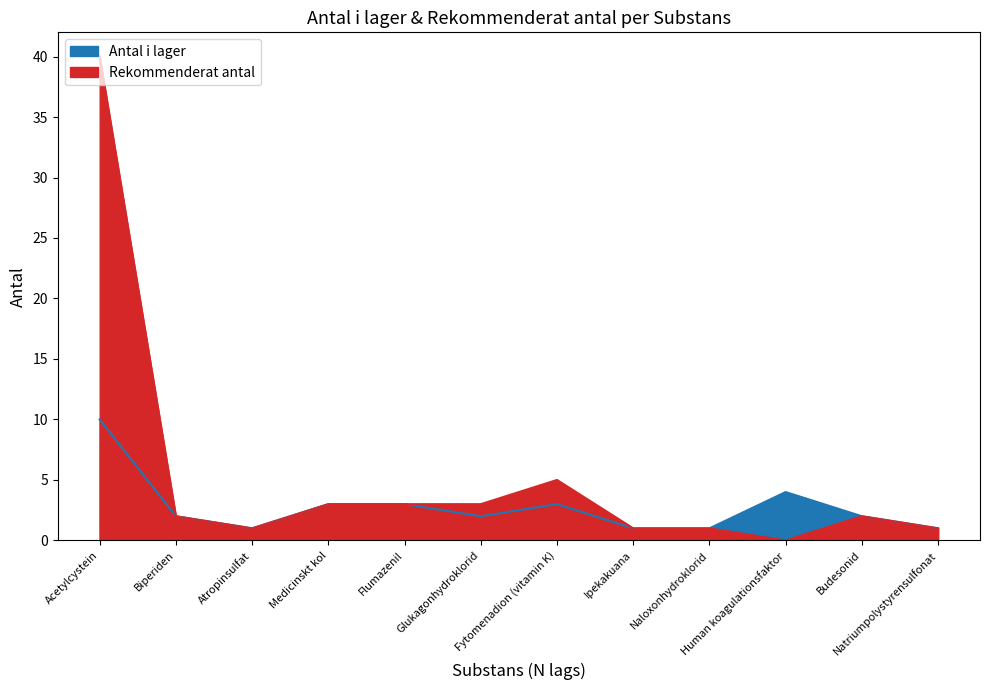

What is the label of the 5th point from the right?

Ipekakuana